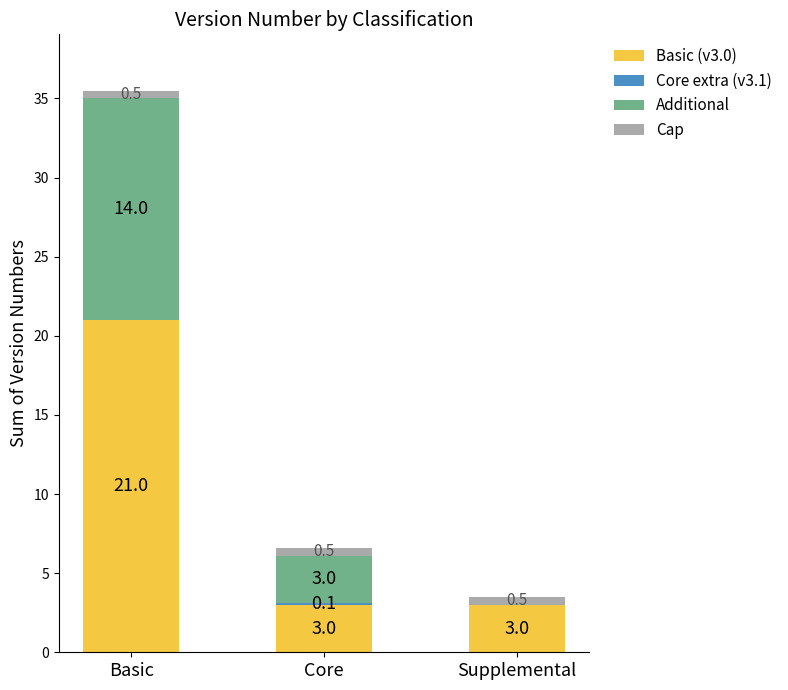

The value of Basic (v3.0) at Core is 3.0. True or false?

True